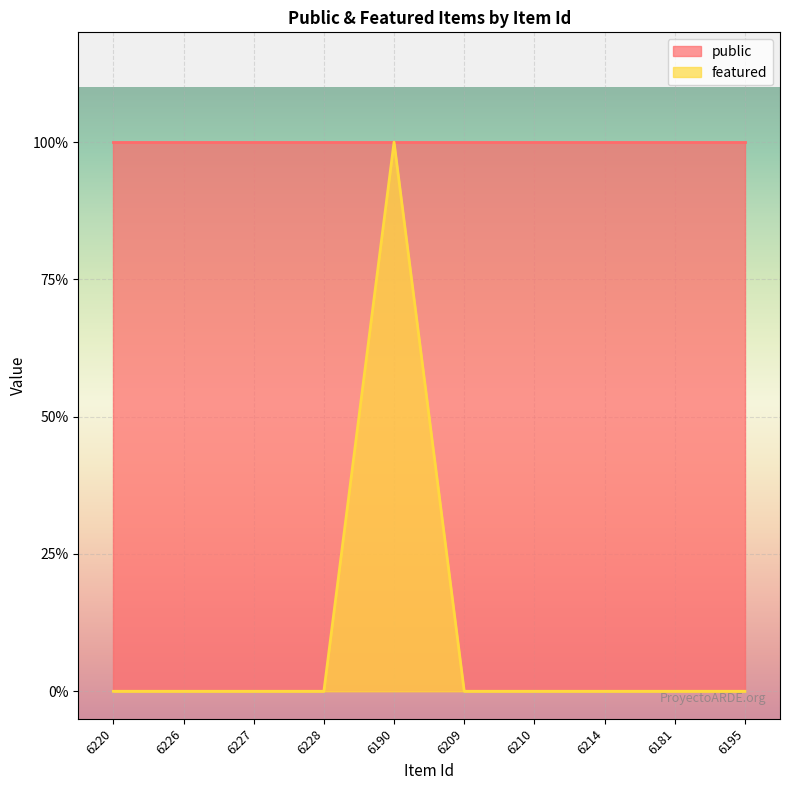

What is the label of the 4th point from the right?

6210